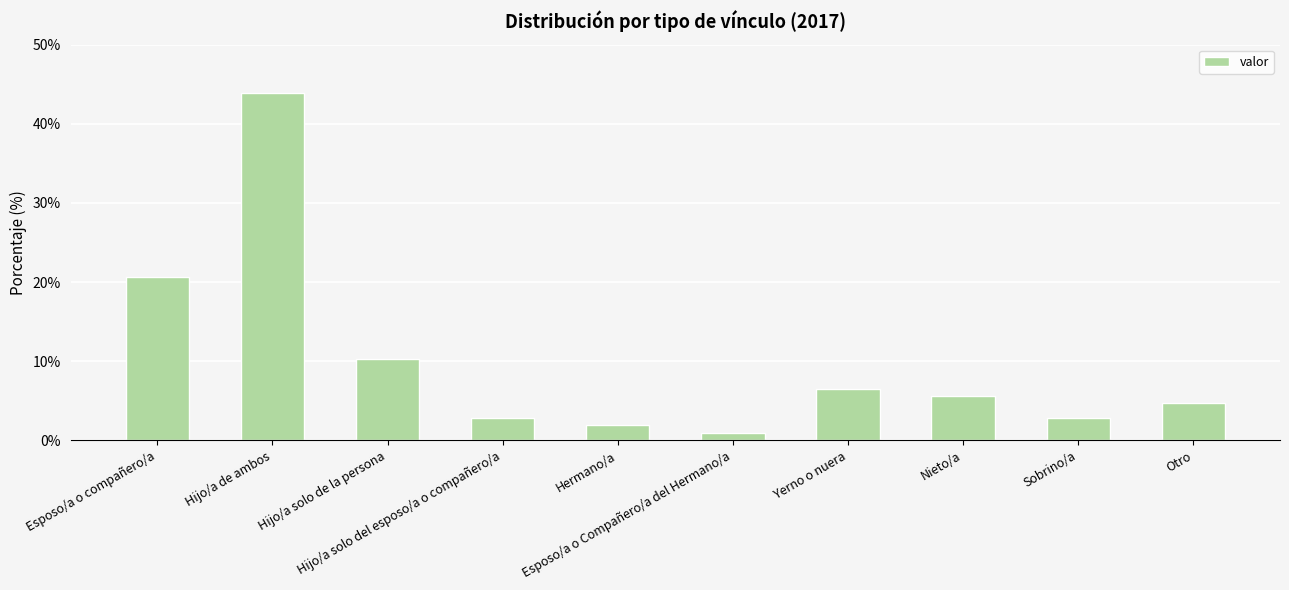

Reading left to right, list all the values displayed in this chart.

Esposo/a o compañero/a=20.6	Hijo/a de ambos=43.9	Hijo/a solo de la persona=10.3	Hijo/a solo del esposo/a o compañero/a=2.8	Hermano/a=1.9	Esposo/a o Compañero/a del Hermano/a=0.9	Yerno o nuera=6.5	Nieto/a=5.6	Sobrino/a=2.8	Otro=4.7